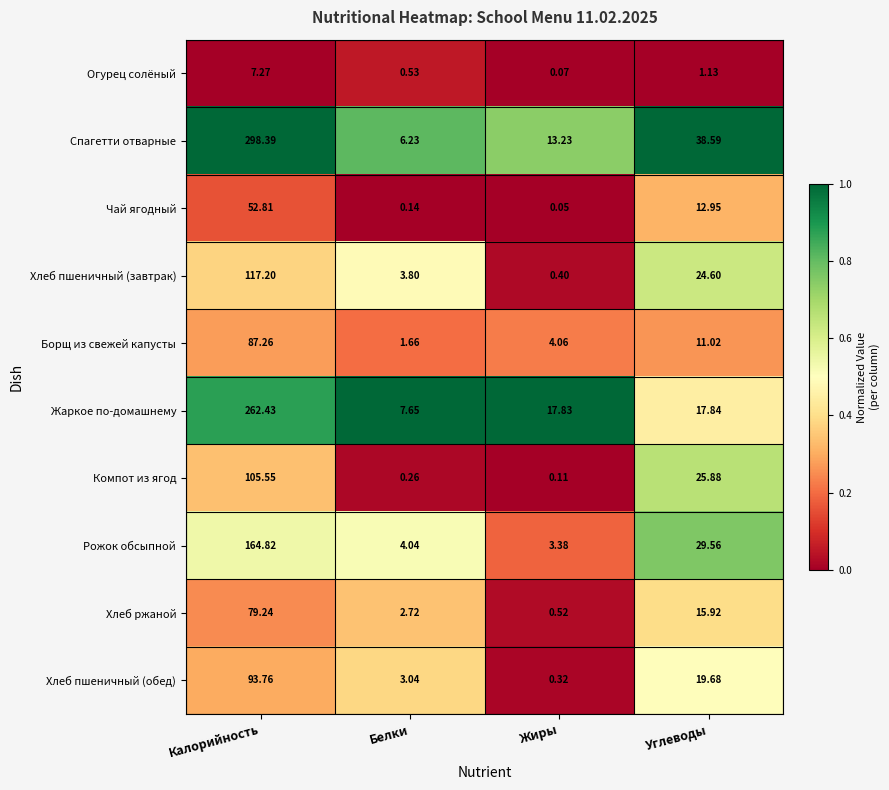

Rank the series by their maximum value, from highest to lowest.

Спагетти отварные, Жаркое по-домашнему, Рожок обсыпной, Хлеб пшеничный (завтрак), Компот из ягод, Хлеб пшеничный (обед), Борщ из свежей капусты, Хлеб ржаной, Чай ягодный, Огурец солёный